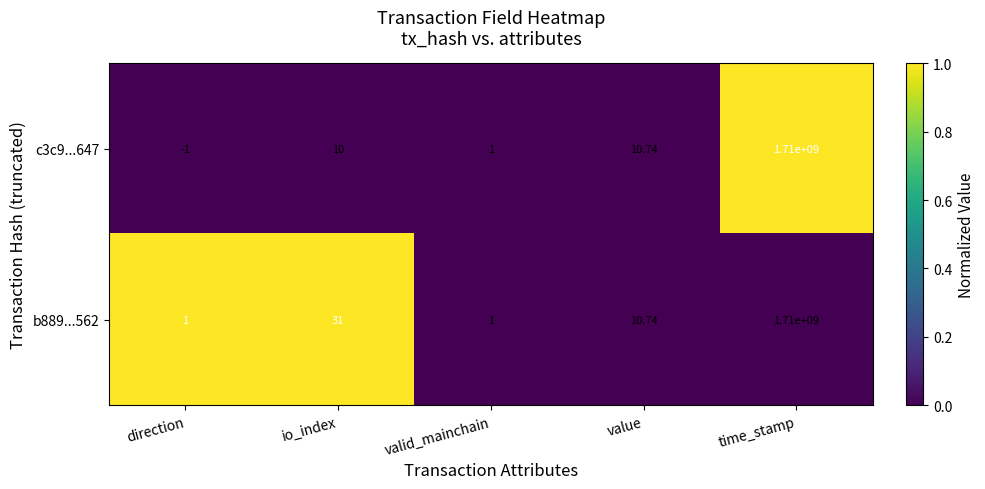

List the labels in order of c3c9...647 value, smallest first.

direction, valid_mainchain, io_index, value, time_stamp